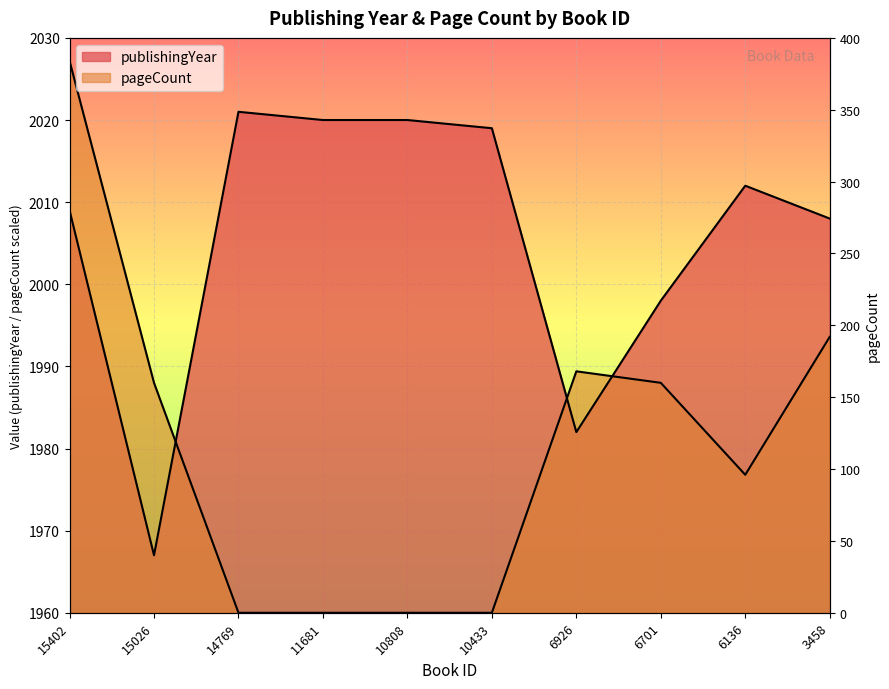

What is the difference between the pageCount values at 6136 and 15402?

50.4